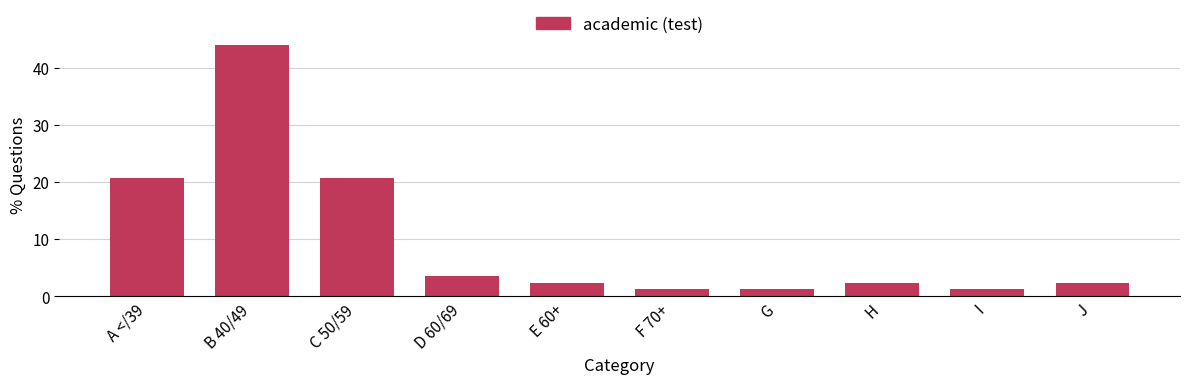

How many data points are above 2?

7